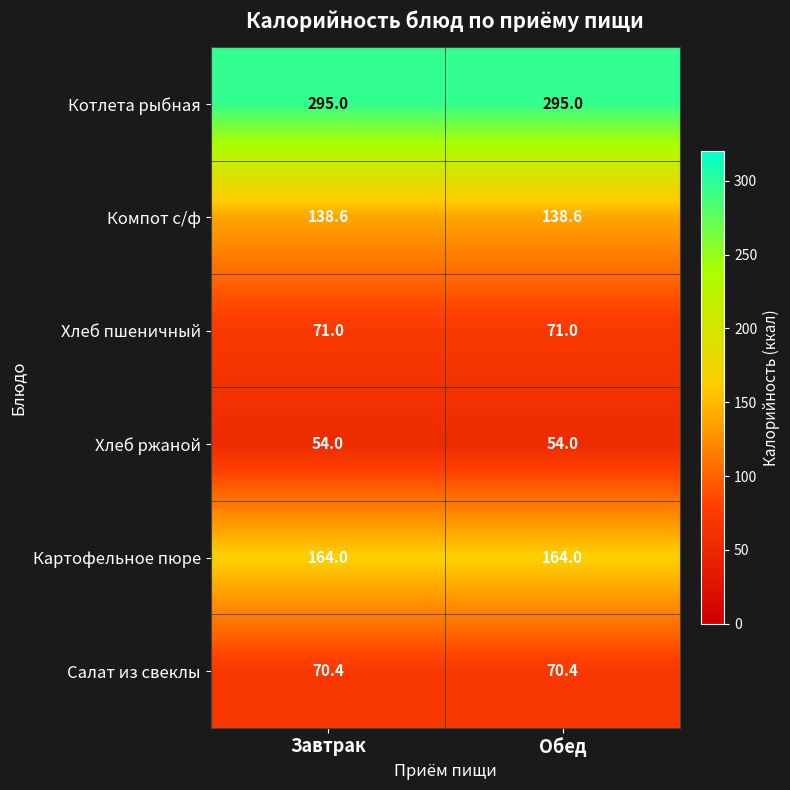

Which series has the largest total across all categories?

Котлета рыбная